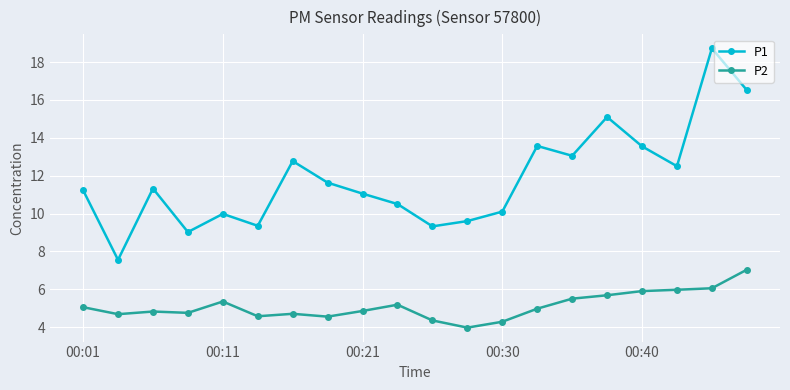

True or false: P1 and P2 cross at least once.

False